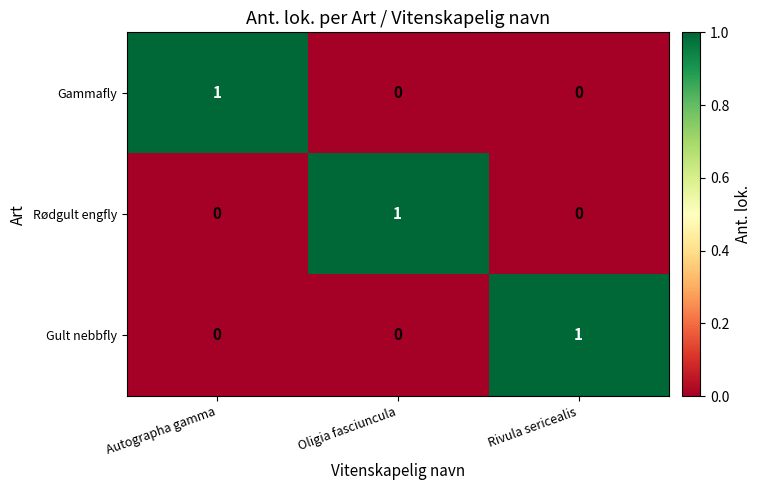

How many values in the Rødgult engfly series exceed 0?

1